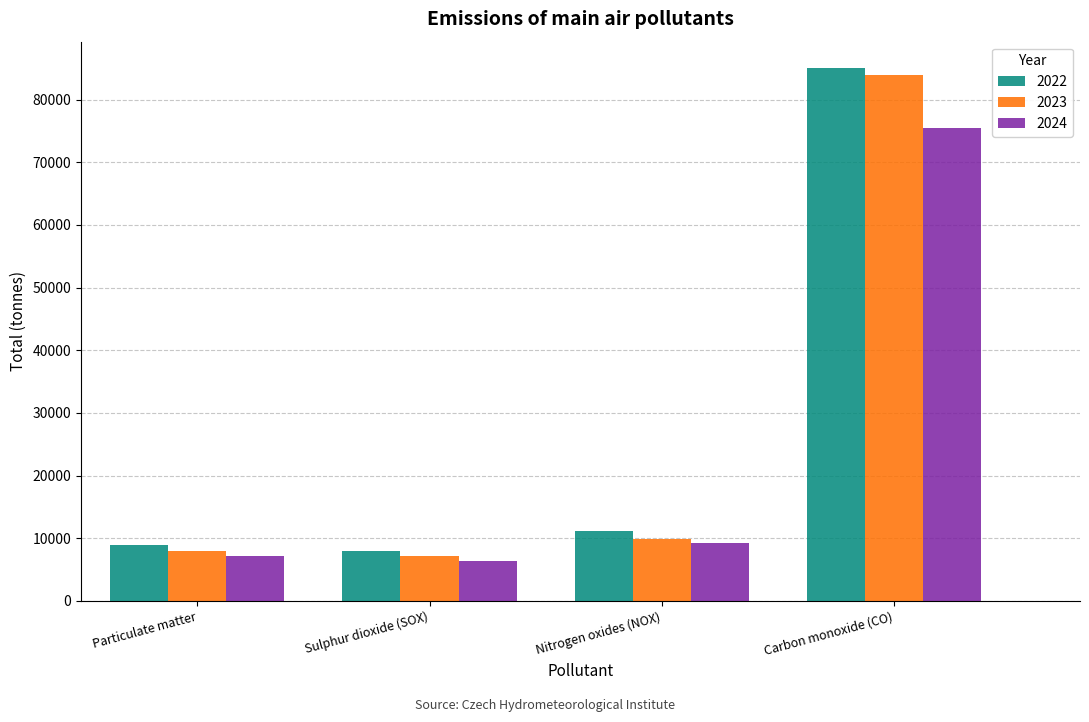

True or false: 2022 has a value of 12008.6 at Particulate matter.

False